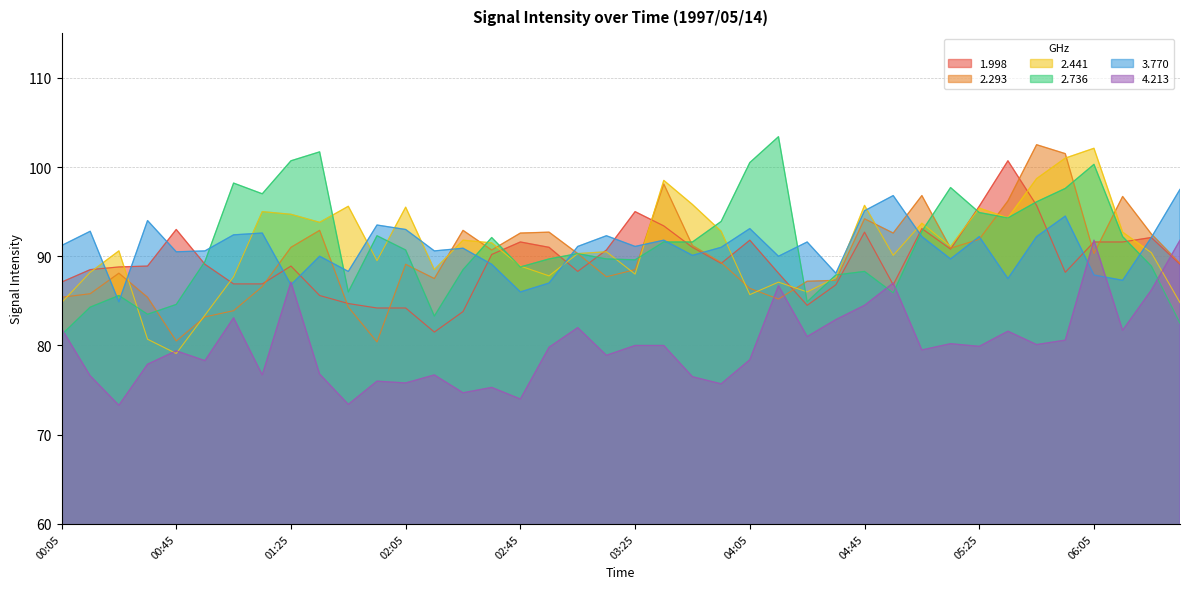

What is the label of the 5th point from the right?

05:55